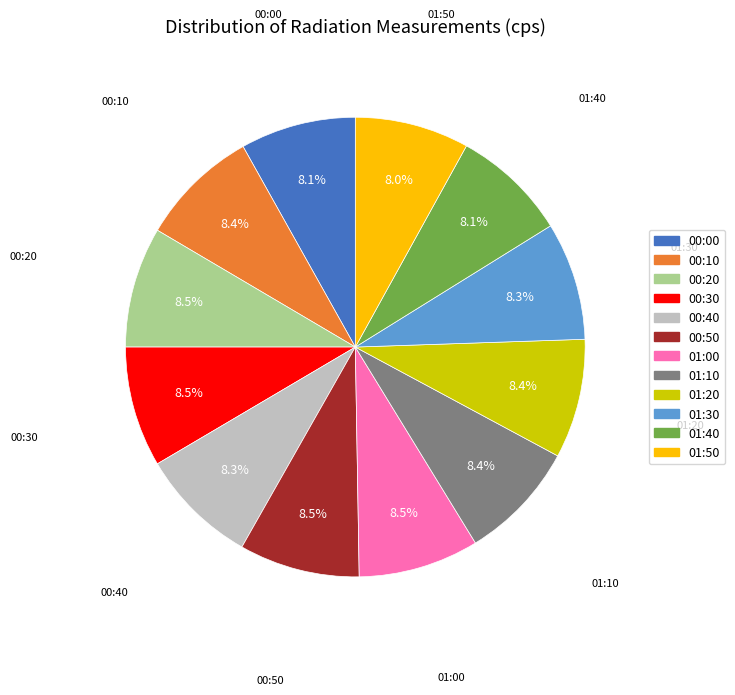

Is there a majority slice in this chart?

No